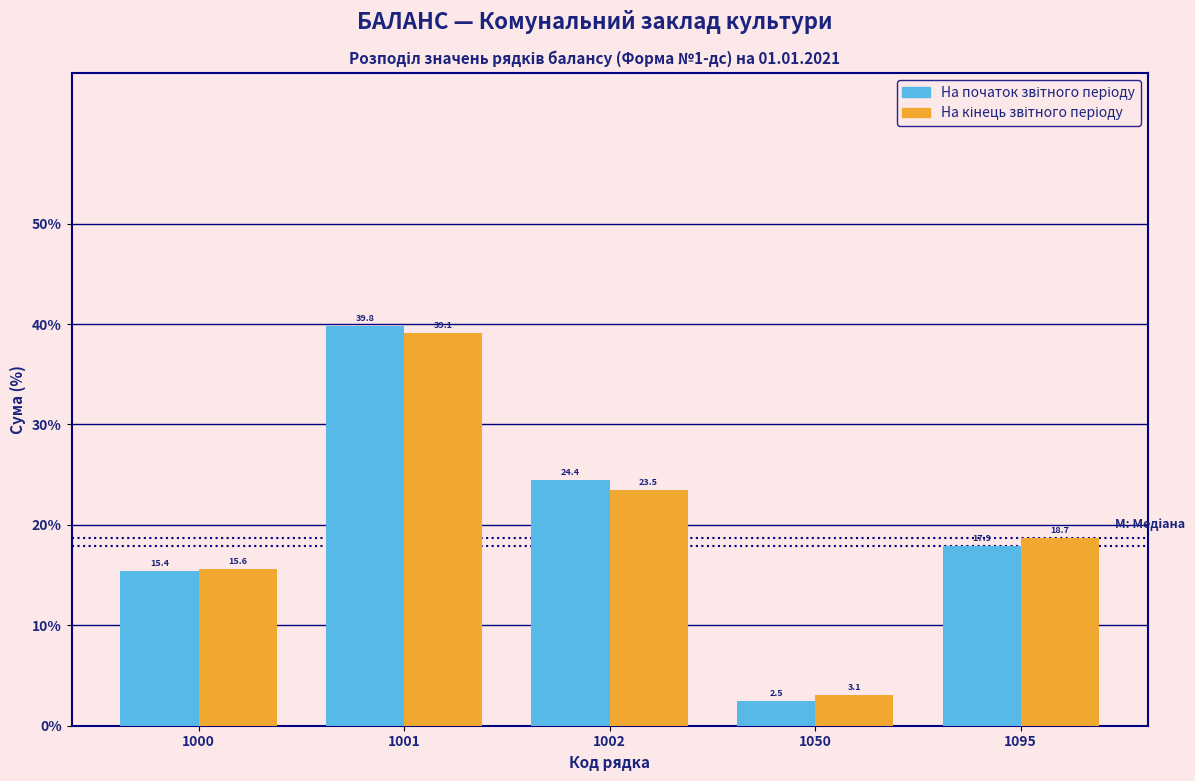

What is the total value across all series at 1050?

5.6